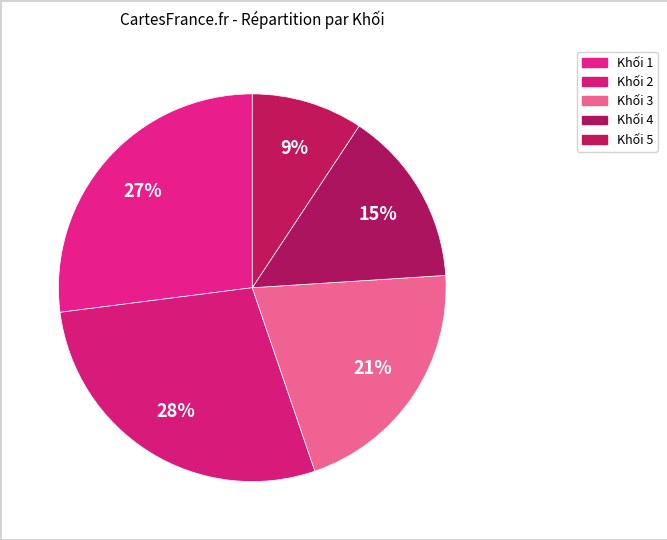

Count the number of slices in the pie.

5